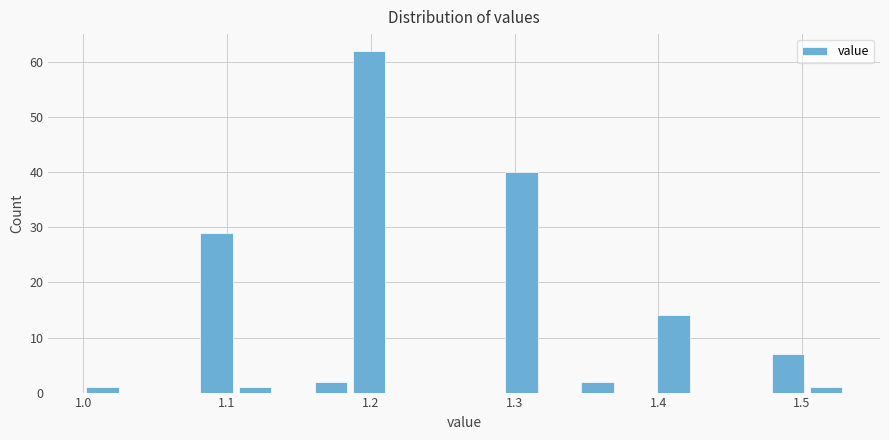

Read against the x-axis, roughly where is the centre of the tallest bar?

1.20